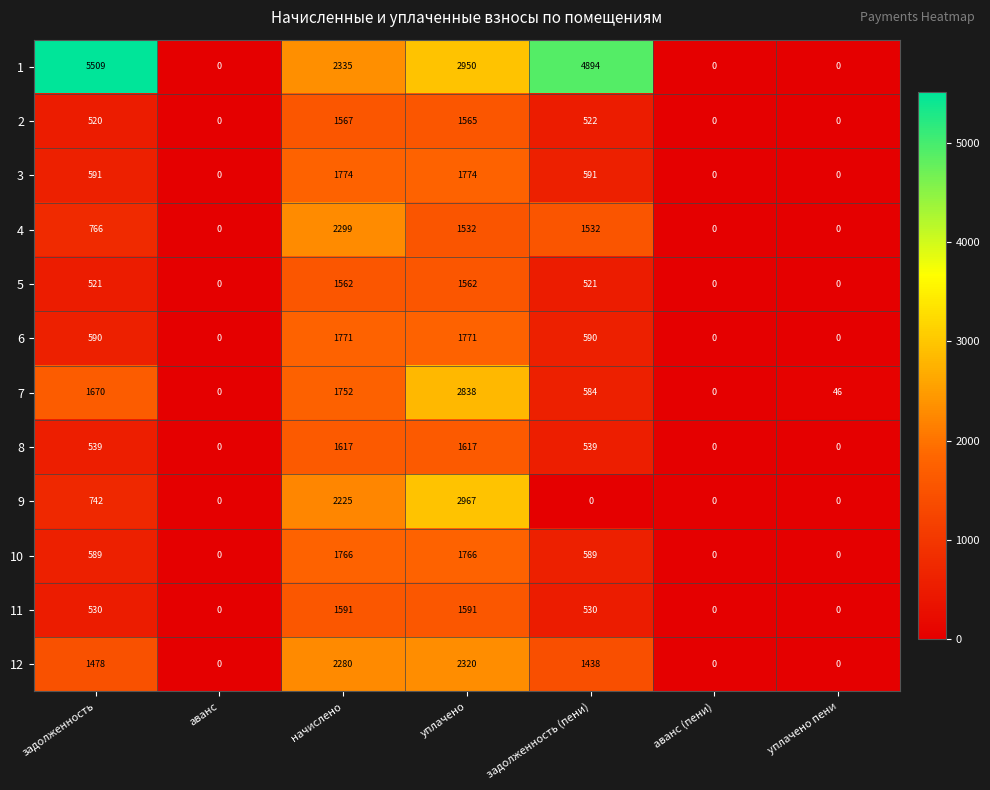

At which label is 7 closest to 1419?

задолженность